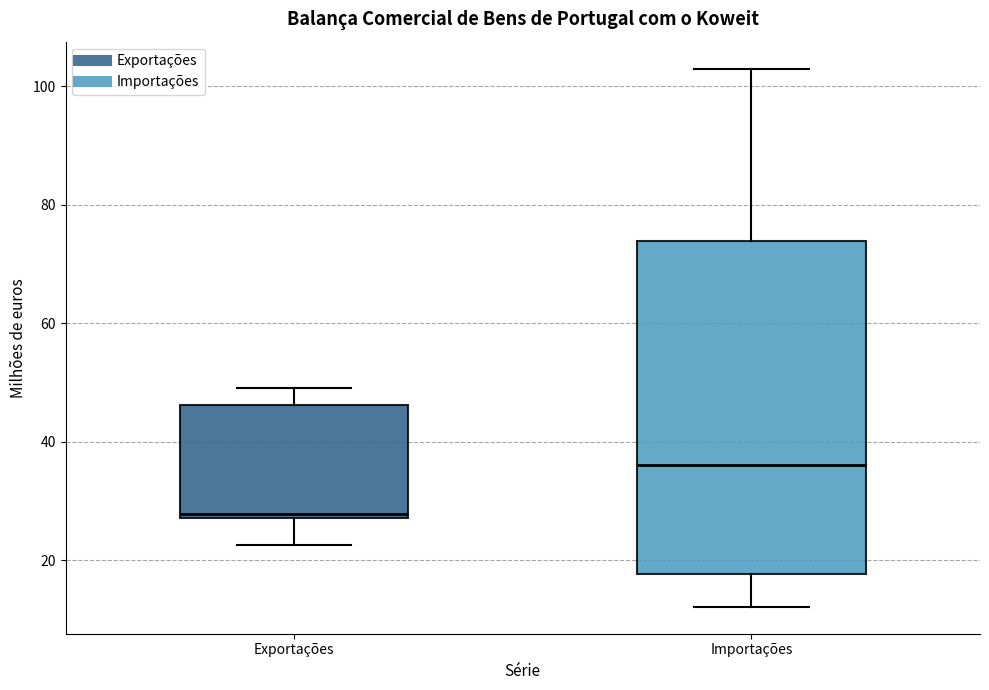

Which box has the lowest median line?

Exportações